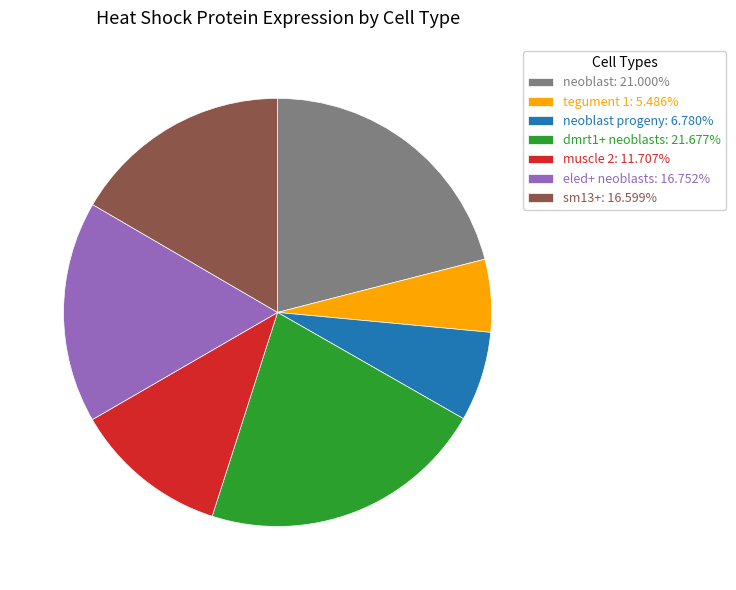

How many segments does this pie chart have?

7